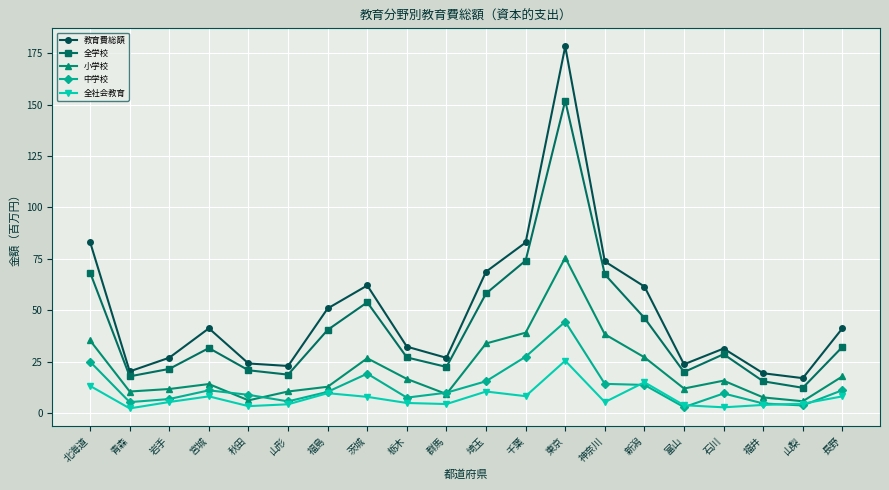

Between 神奈川 and 長野, which series saw the biggest shift?

全学校